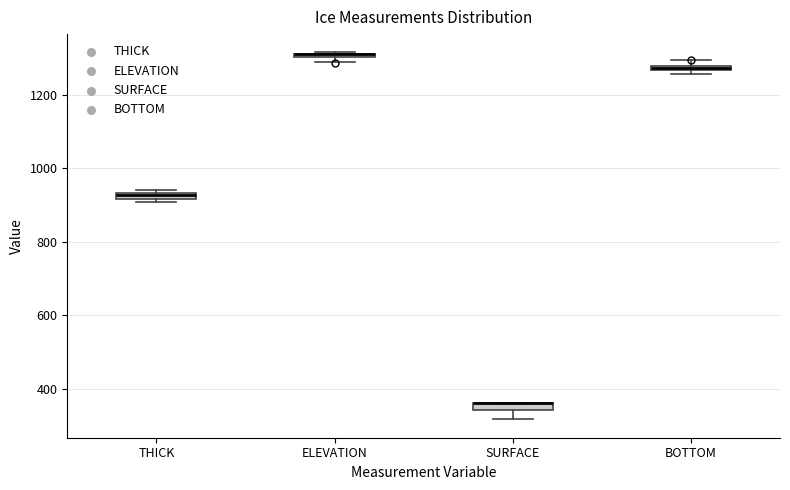

Where is the upper edge of the box for ELEVATION on the y-axis? The values are not printed on the chart, so give them approximately, as read against the axis.

1320